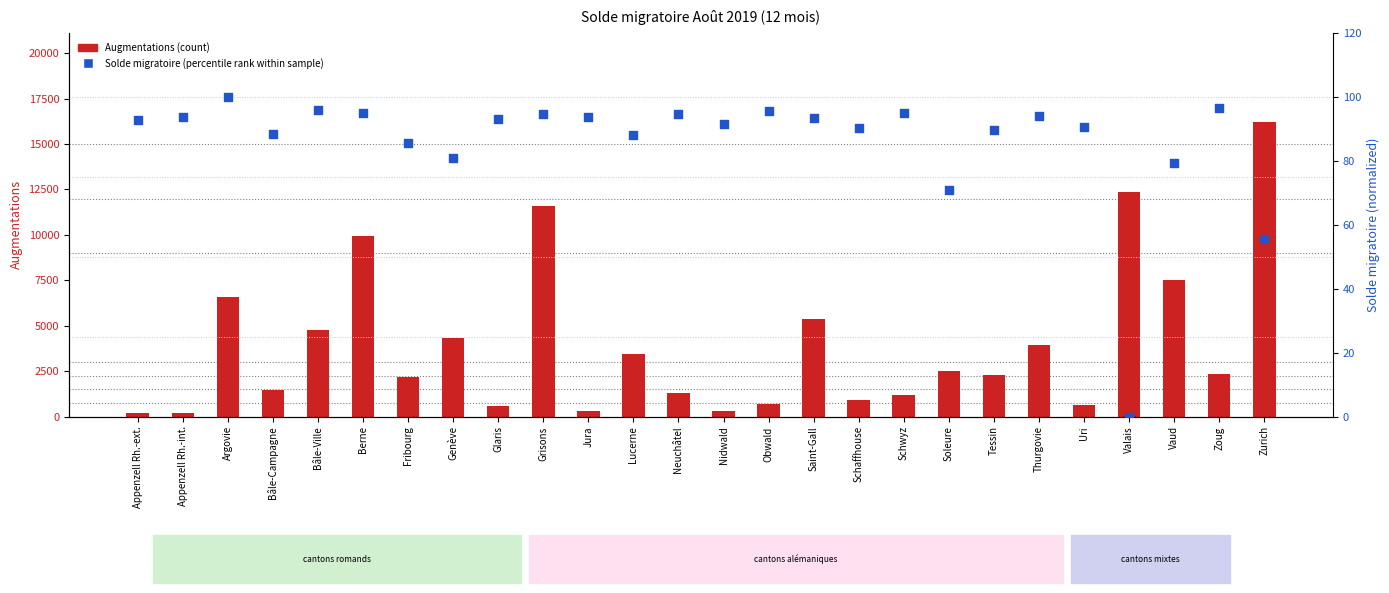

Which series has the largest total across all categories?

Augmentations (count)